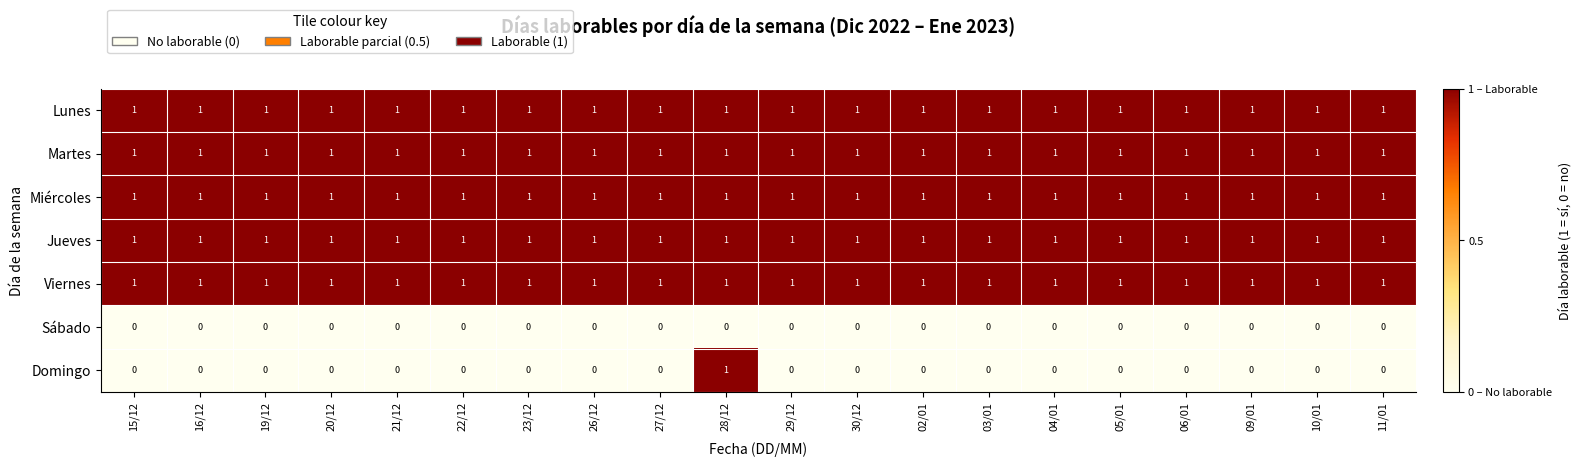

True or false: Miércoles has a value of 1 at 27/12.

True